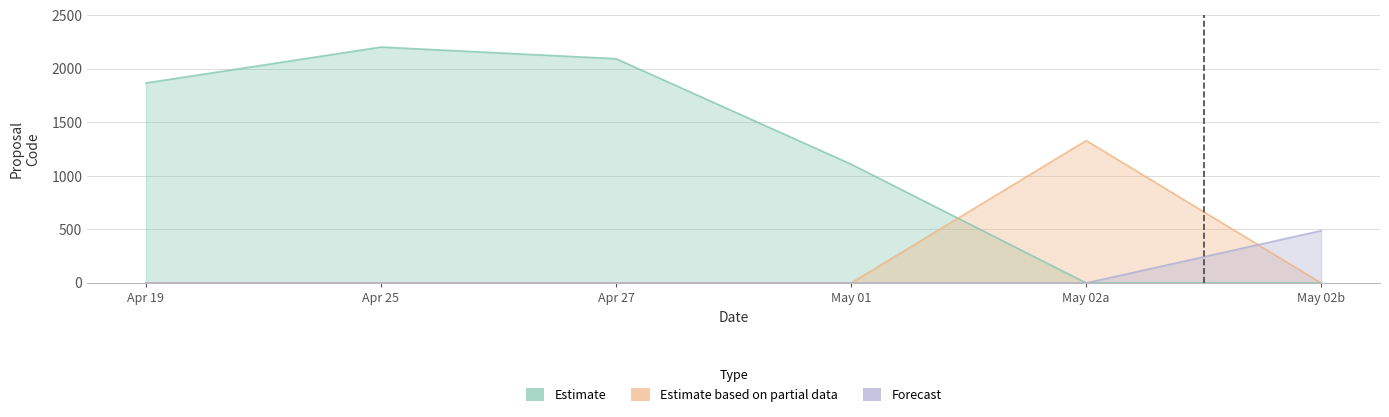

True or false: Forecast has more than 2 interior local peaks.

False